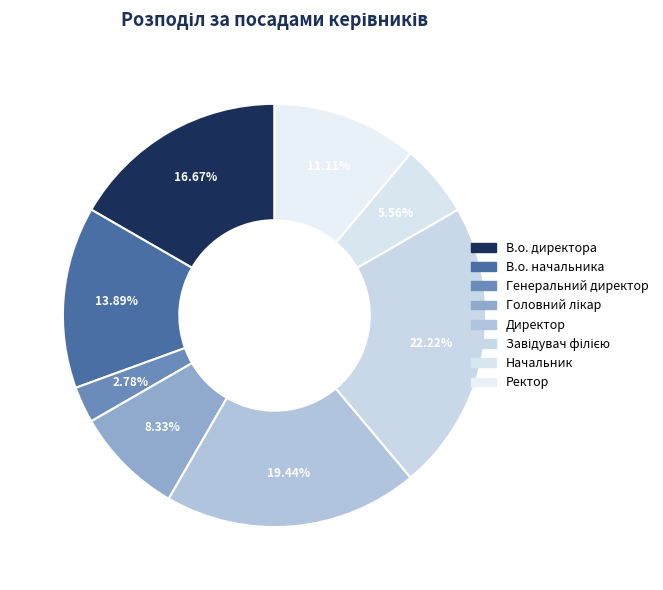

Is there a majority slice in this chart?

No